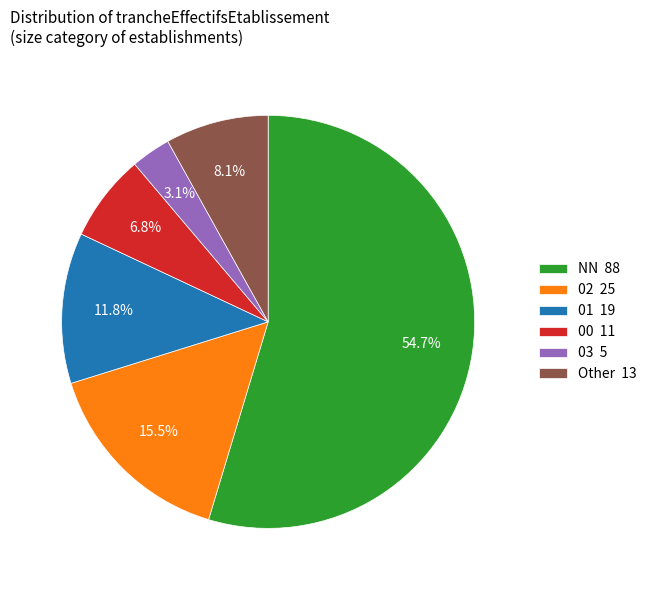

Approximately how many times larger is the value at 01 19 compared to 03 5?

3.8